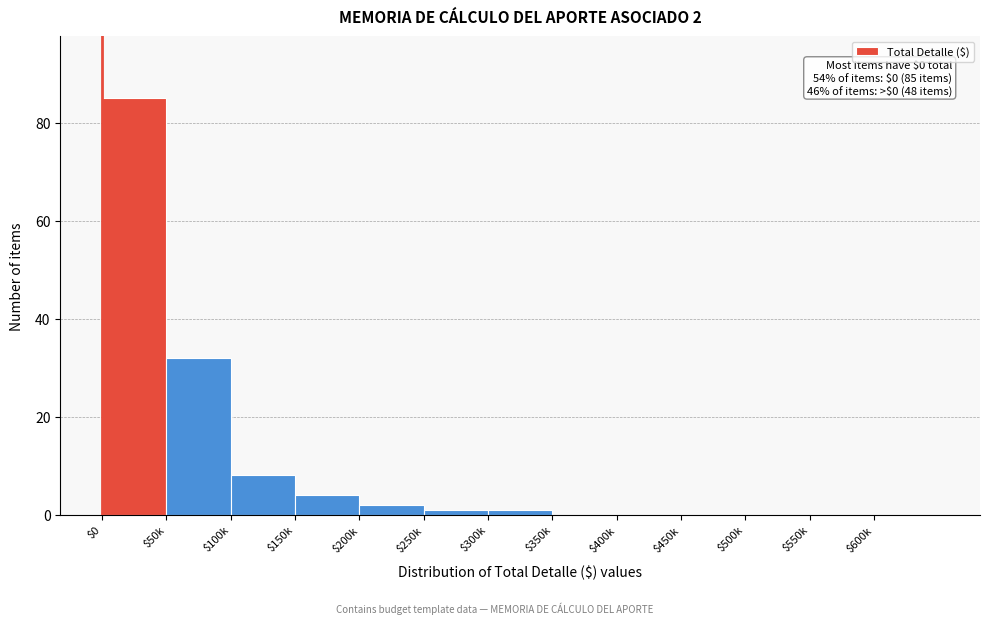

What is the approximate value at $50k?

32